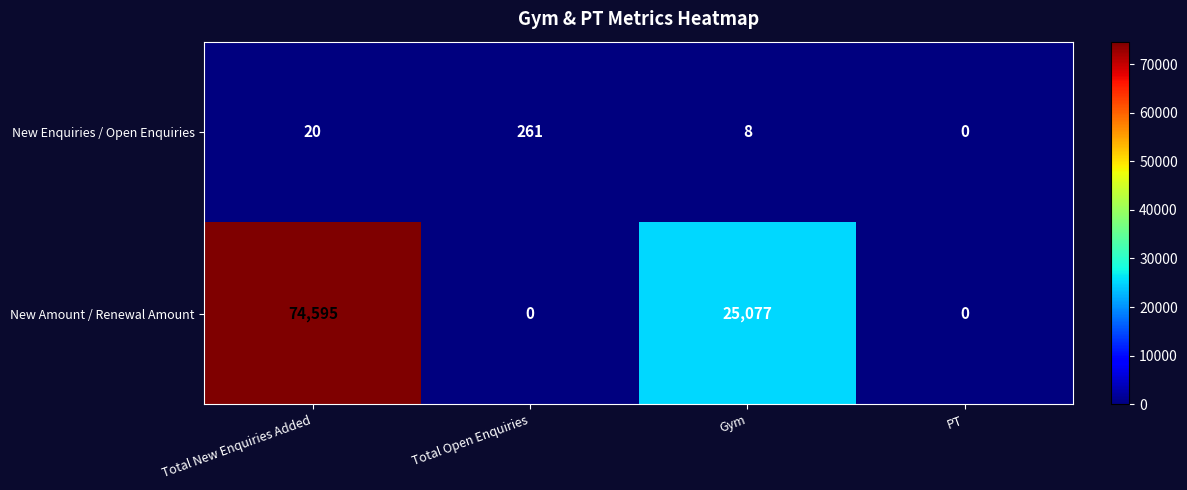

Which series has the largest range (max minus min)?

New Amount / Renewal Amount